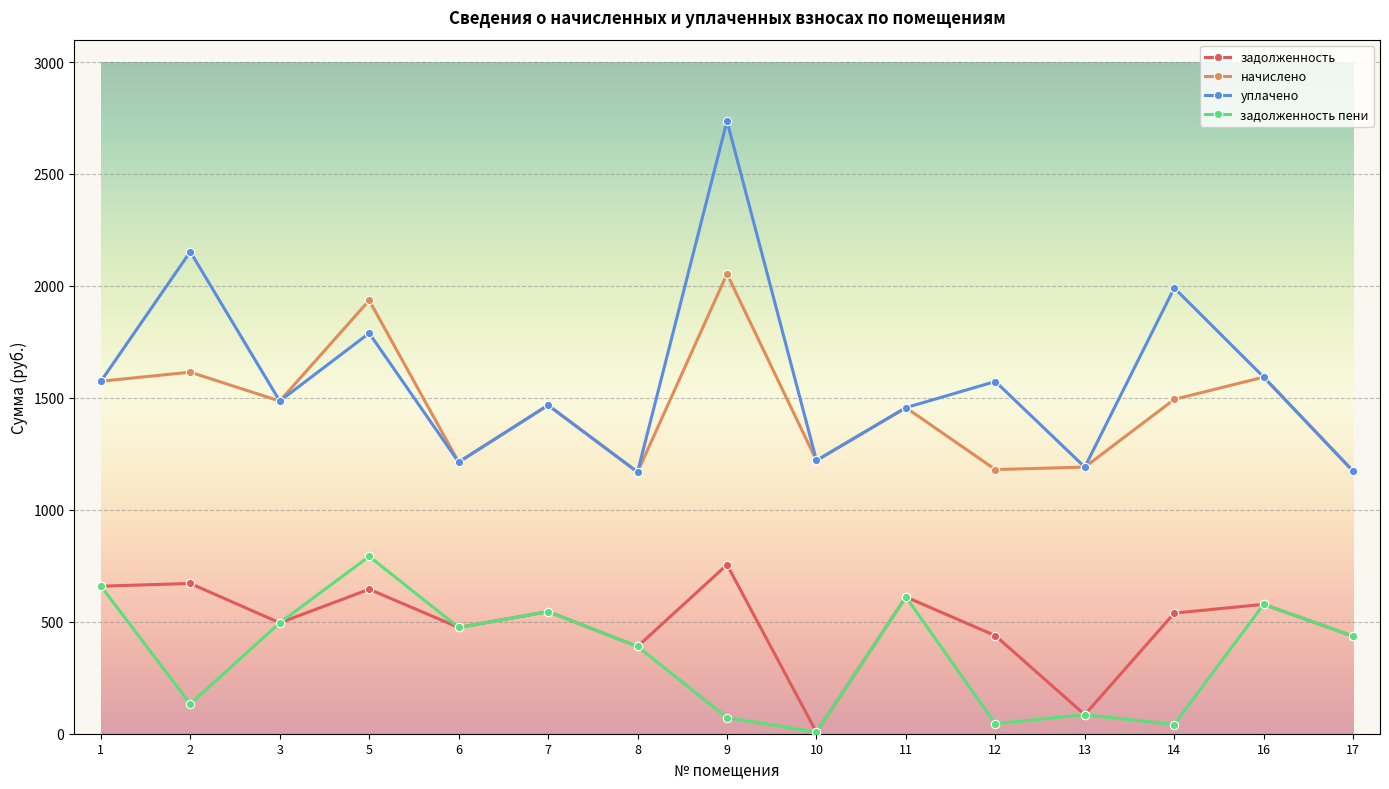

True or false: уплачено and задолженность cross at least once.

False